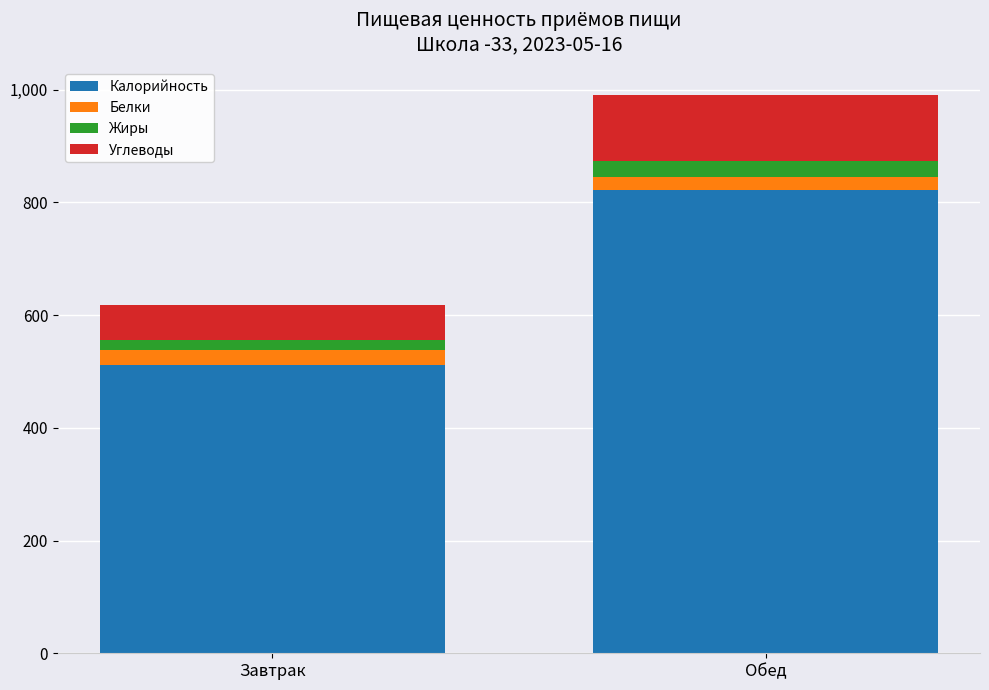

What is the maximum value for Калорийность?

821.1